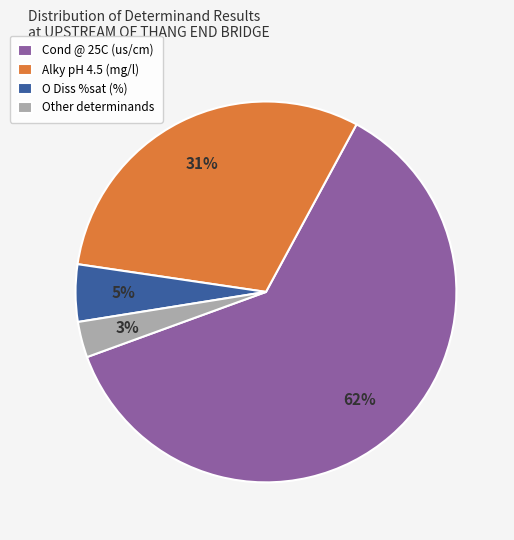

Which category accounts for the majority?

Cond @ 25C (us/cm)